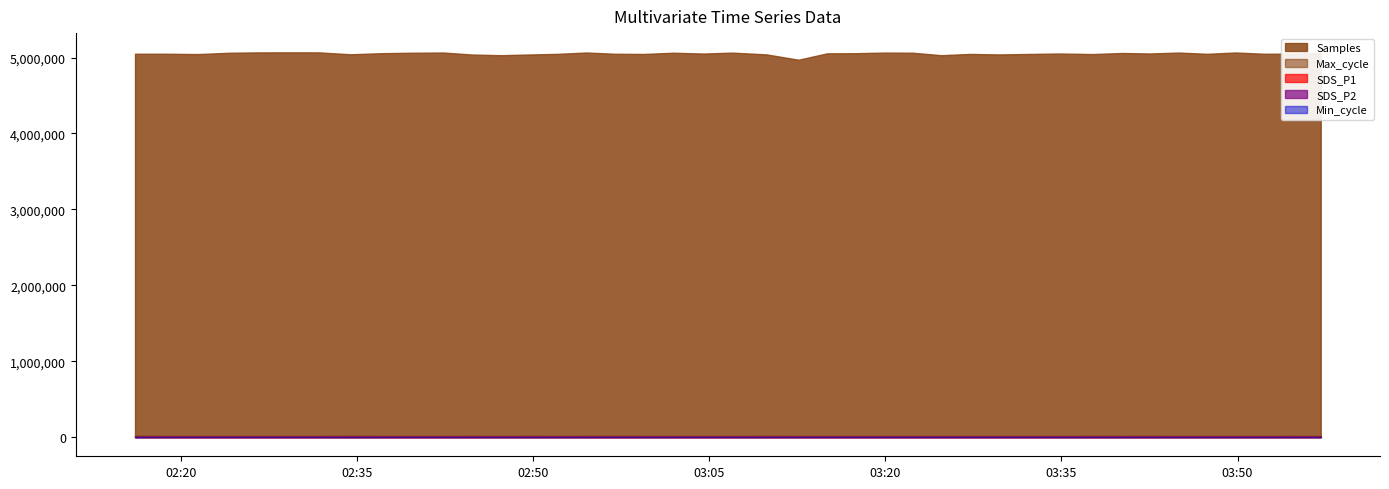

Which series has the largest range (max minus min)?

Samples